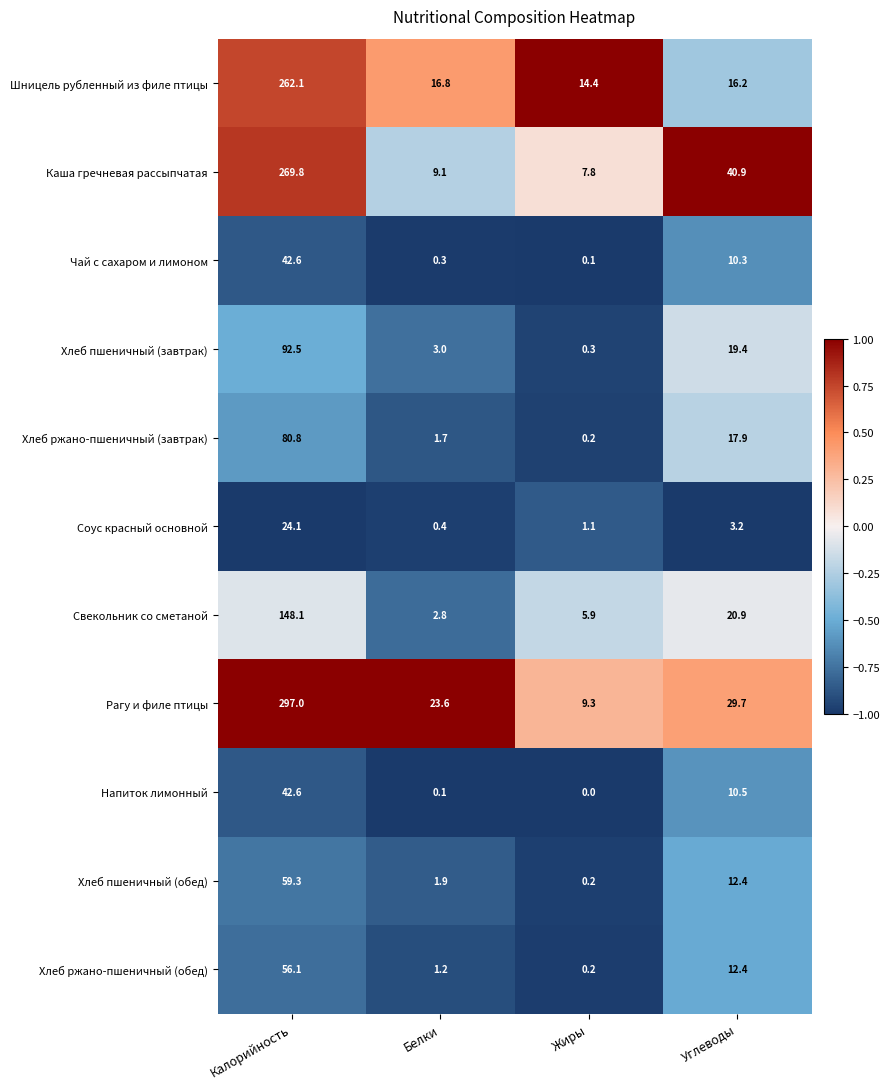

Which series has the largest total across all categories?

Рагу и филе птицы